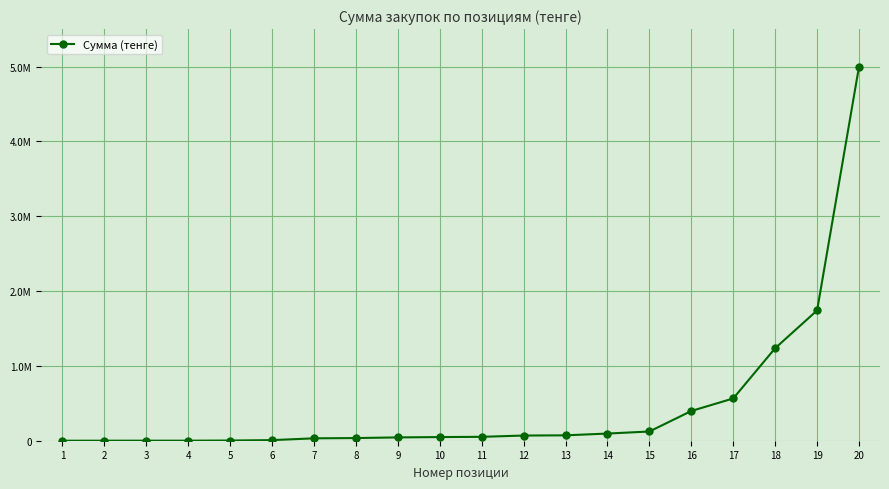

List the labels in order of value, smallest first.

1, 2, 3, 4, 5, 6, 7, 8, 9, 10, 11, 12, 13, 14, 15, 16, 17, 18, 19, 20